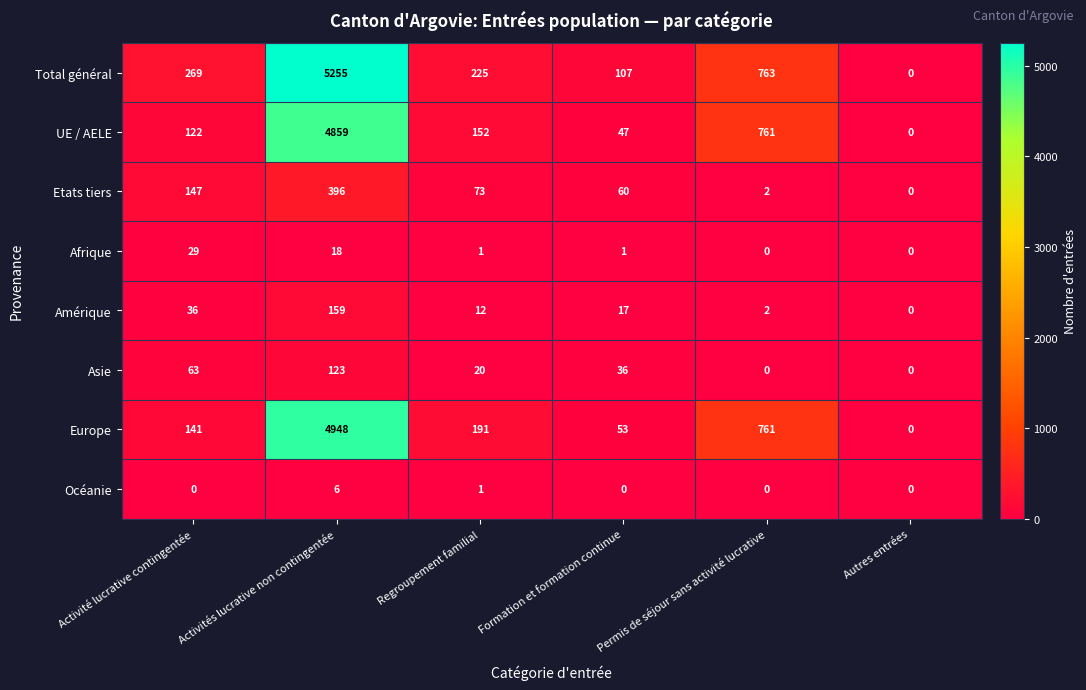

What is the average value of the Afrique series?

8